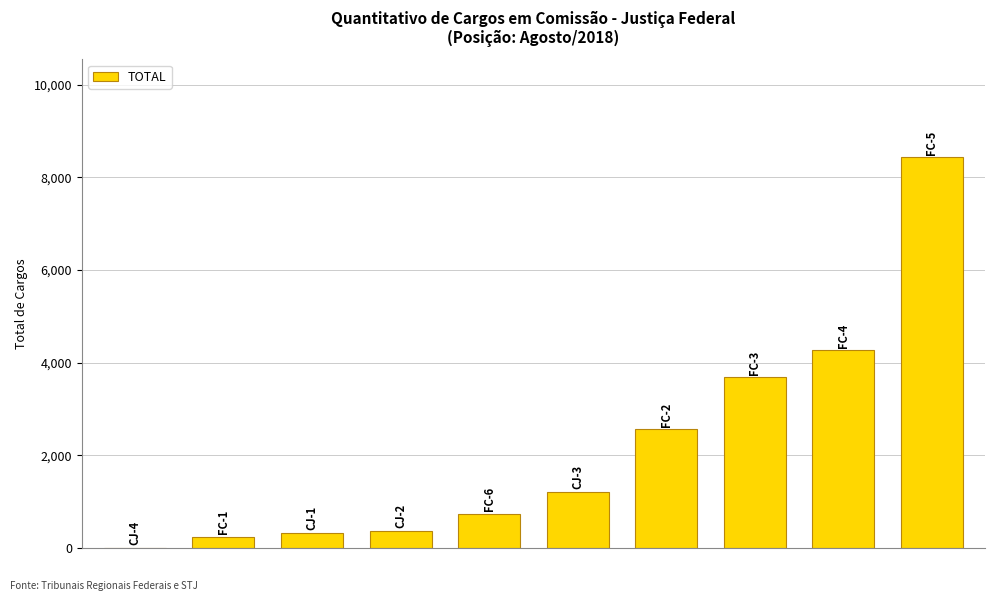

What is the sum of all values?

21862